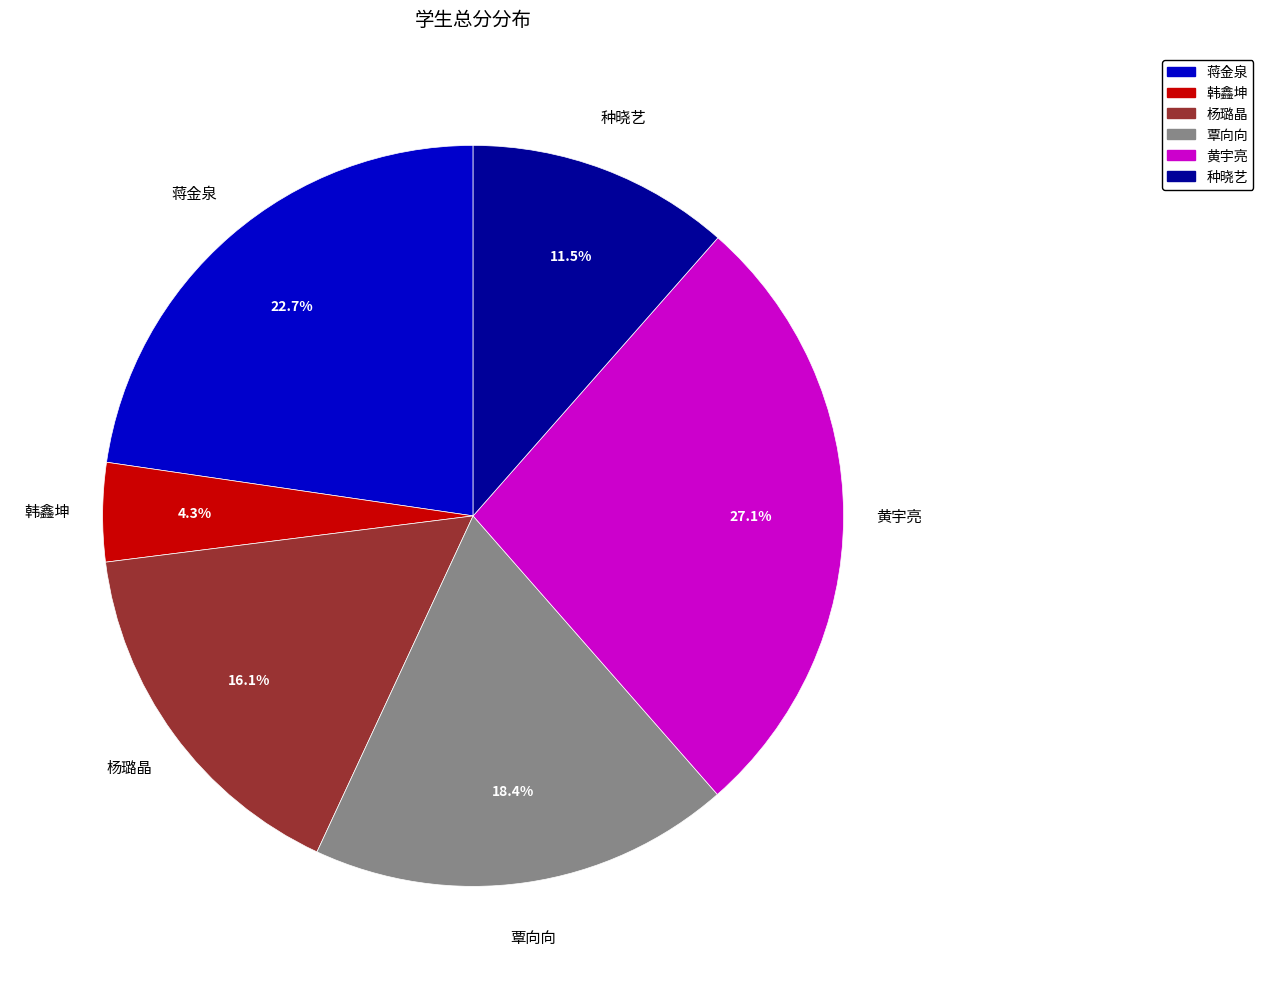

To the nearest percent, what portion does 蒋金泉 represent?

23%